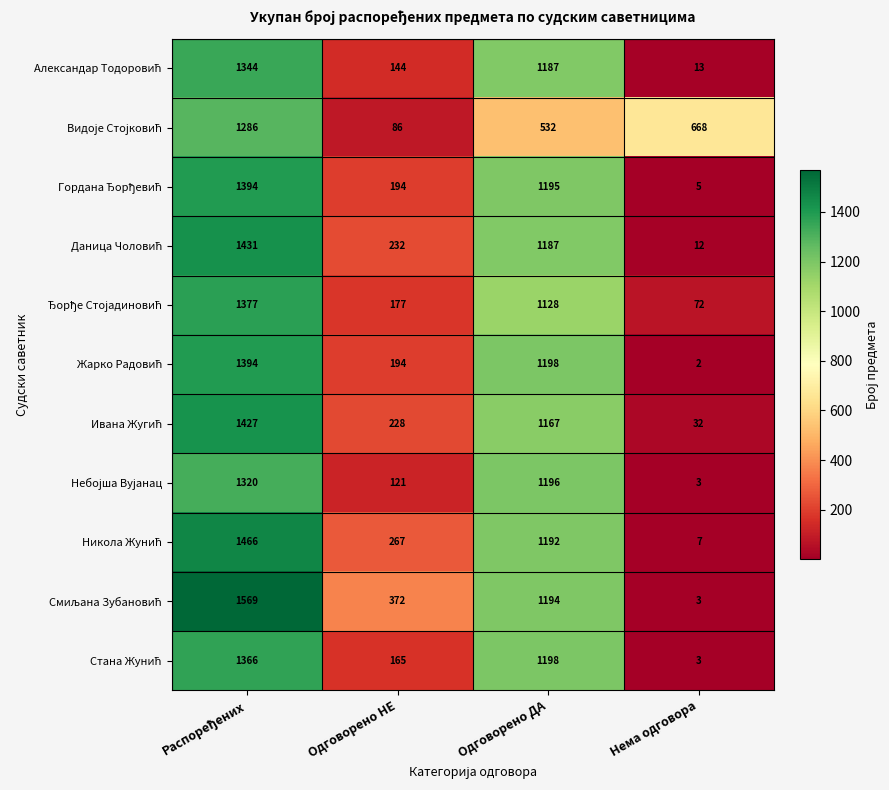

What is the spread (max minus min) of values at Одговорено ДА?

666